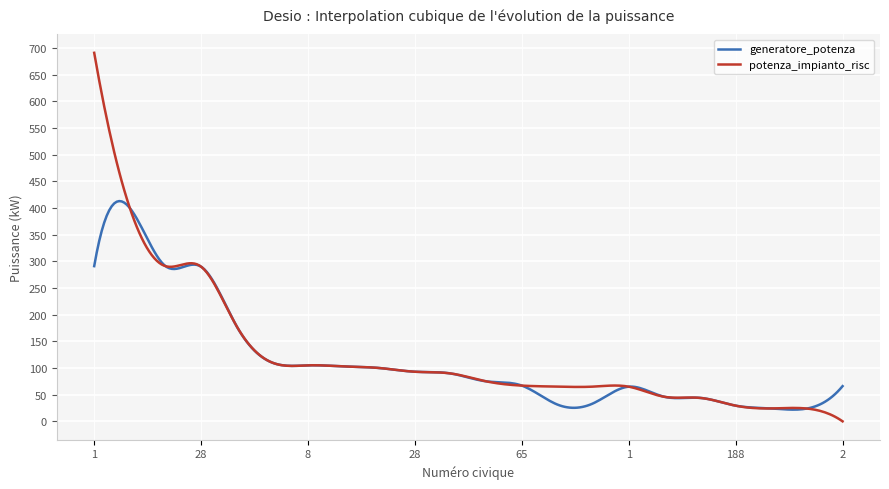

What is the highest value of the generatore_potenza series?

413.0